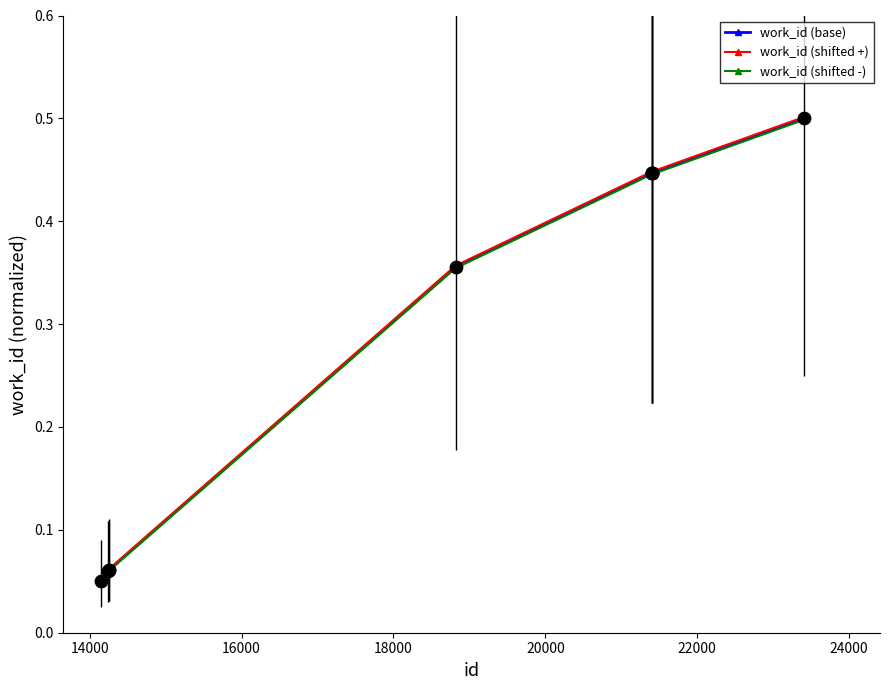

What are all the series names shown in the legend?

work_id (base), work_id (shifted +), work_id (shifted -)